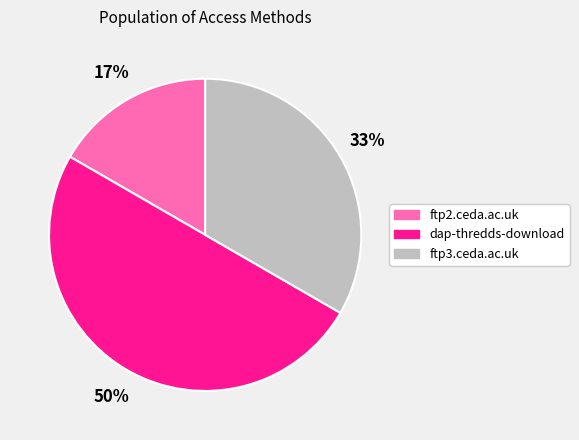

Approximately how many times larger is the value at ftp2.ceda.ac.uk compared to dap-thredds-download?

0.3